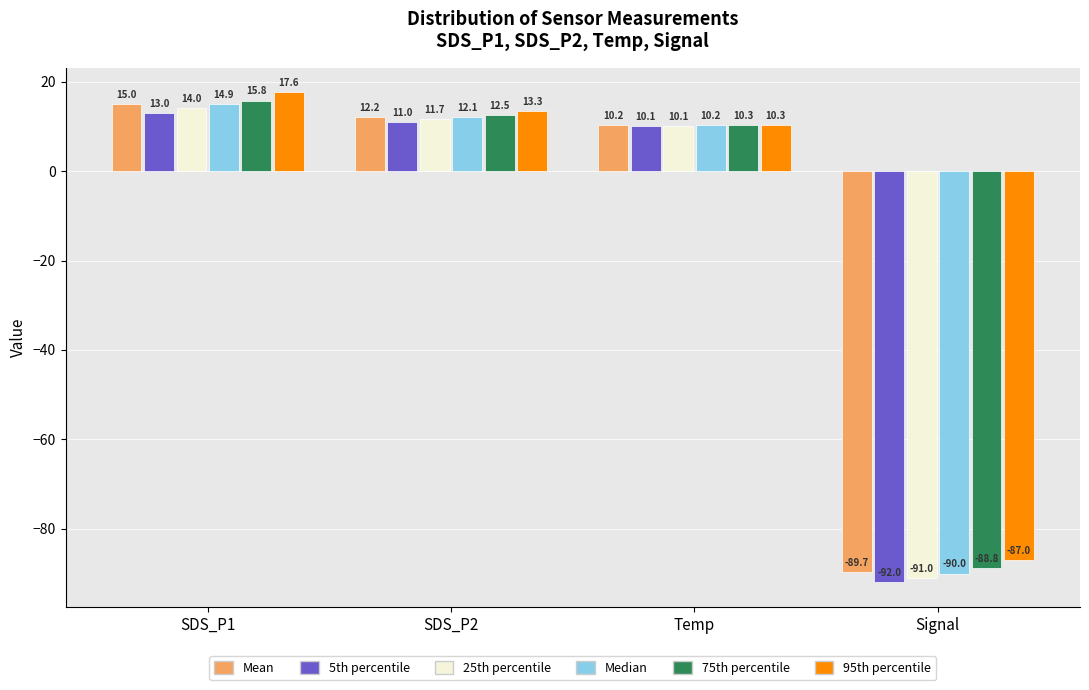

At which category is the sum across all series the highest?

SDS_P1